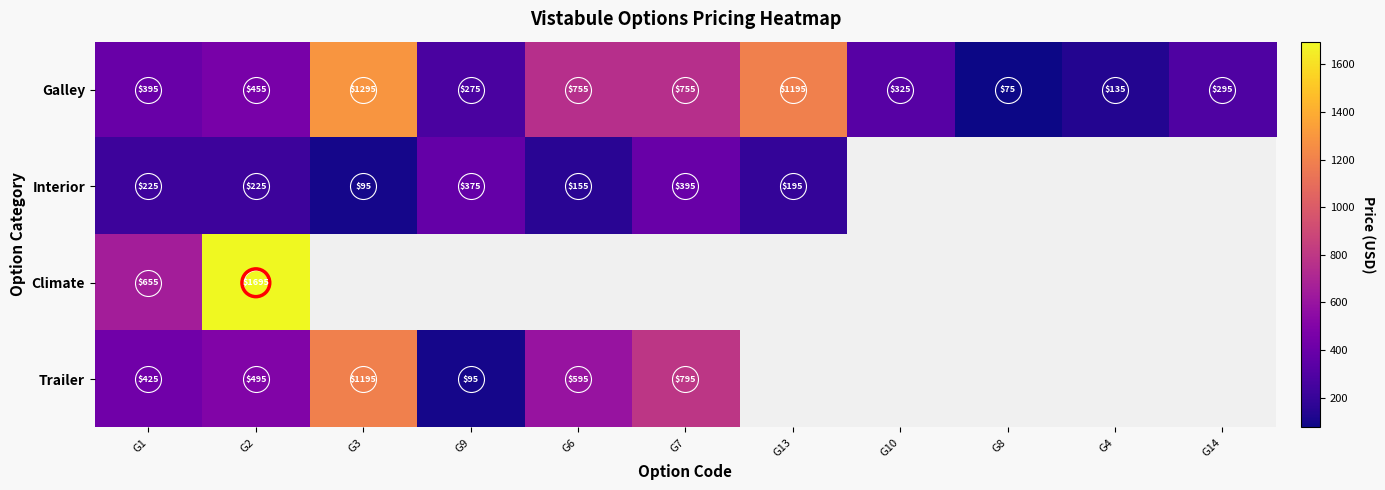

At which category is the sum across all series the highest?

G2